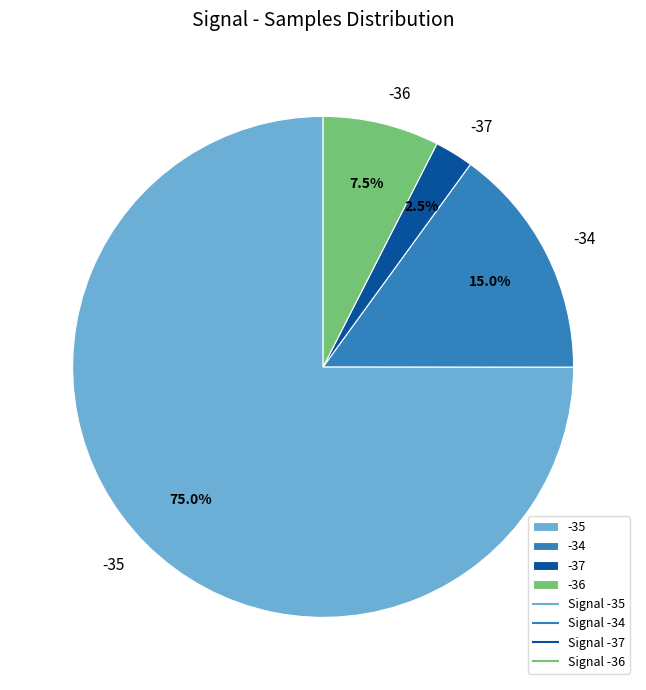

Is there any slice that represents more than half of the pie?

Yes